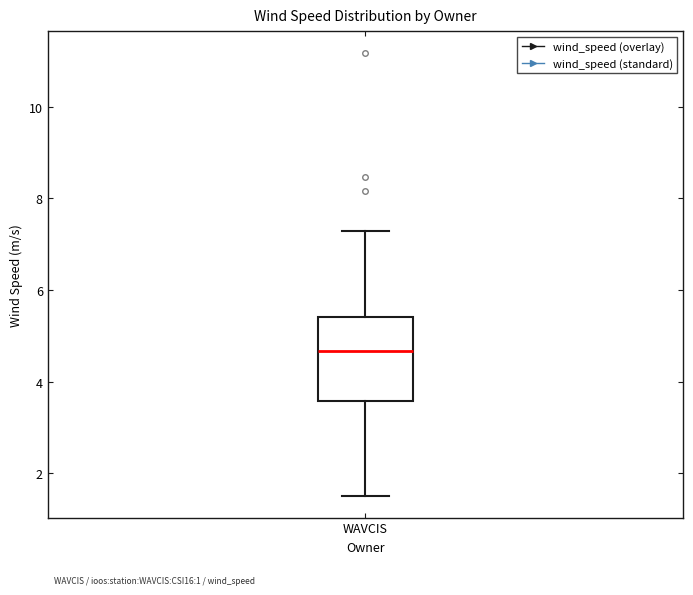

Transcribe this box plot: give where the median line is, the range the box spans, and where the two whiskers end, as read against the y-axis. The values are not printed on the chart, so give them approximately, as read against the axis.

median 4.6, box 3.6 to 5.4, whiskers 1.6 to 7.2